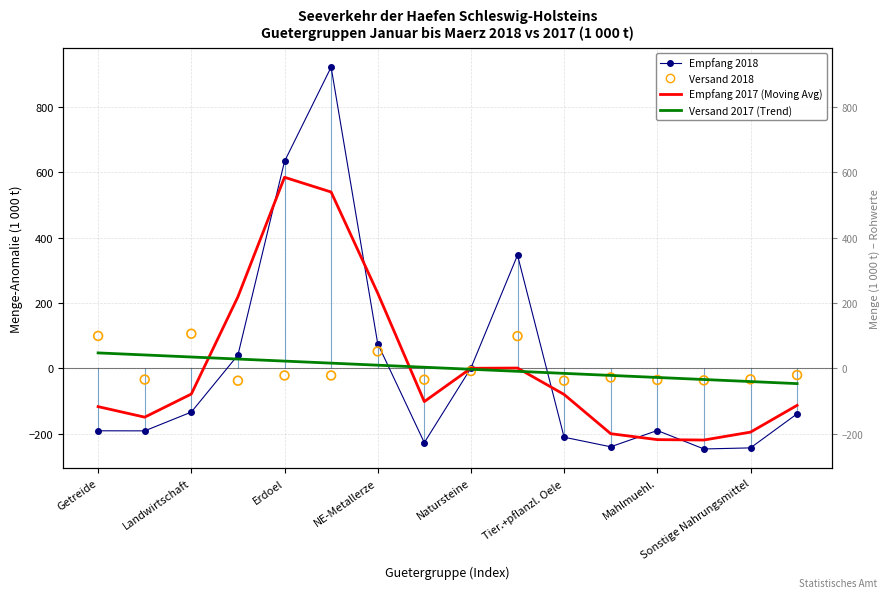

Is the value of Versand 2018 at Landwirtschaft greater than the value of Empfang 2018 at Tier.+pflanzl. Oele?

Yes